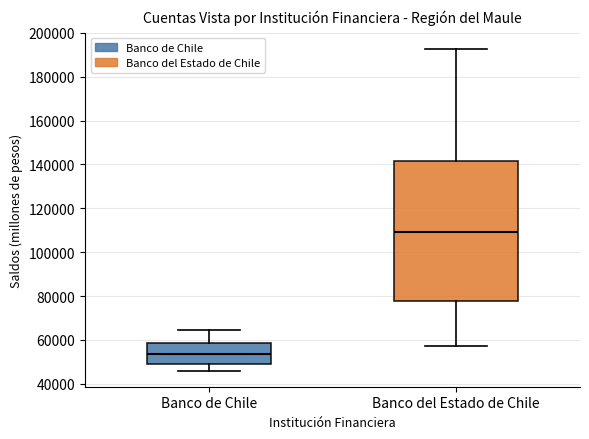

Which box has the highest median line?

Banco del Estado de Chile